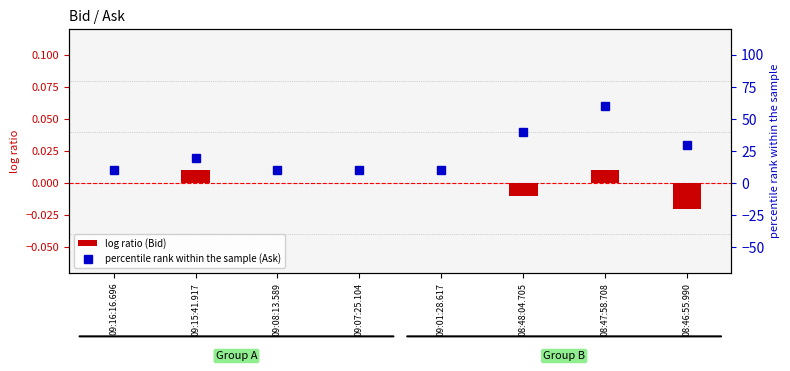

List the labels in order of log ratio (Bid) value, largest first.

09:15:41.917, 08:47:58.708, 09:16:16.696, 09:08:13.589, 09:07:25.104, 09:01:28.617, 08:48:04.705, 08:46:55.990